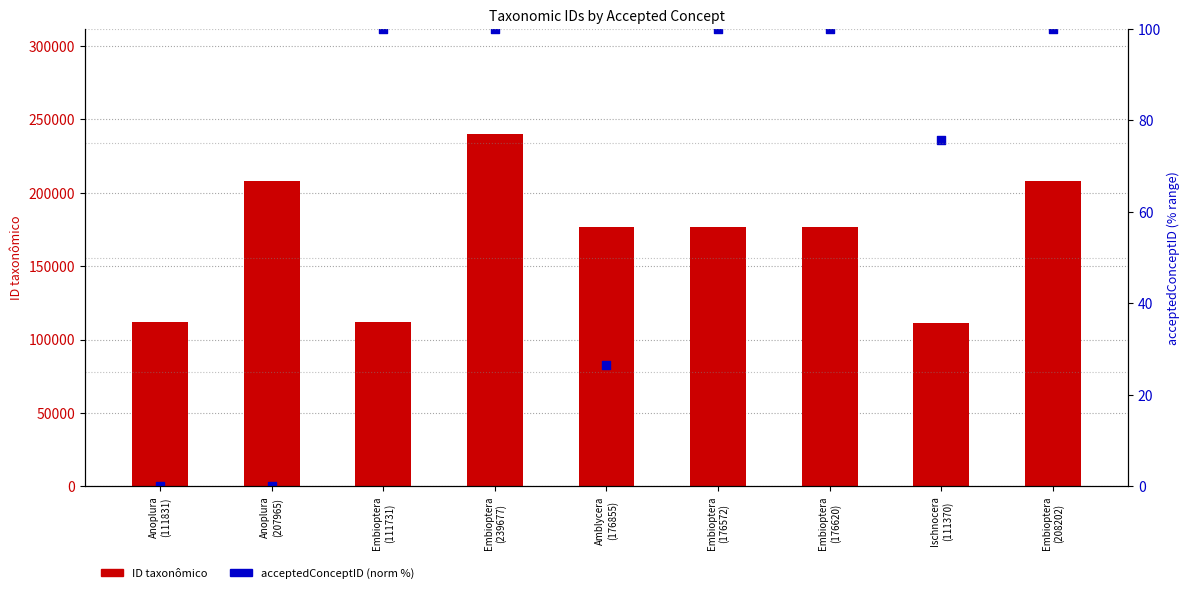

Which series contains the lowest Y value?

acceptedConceptID (norm)